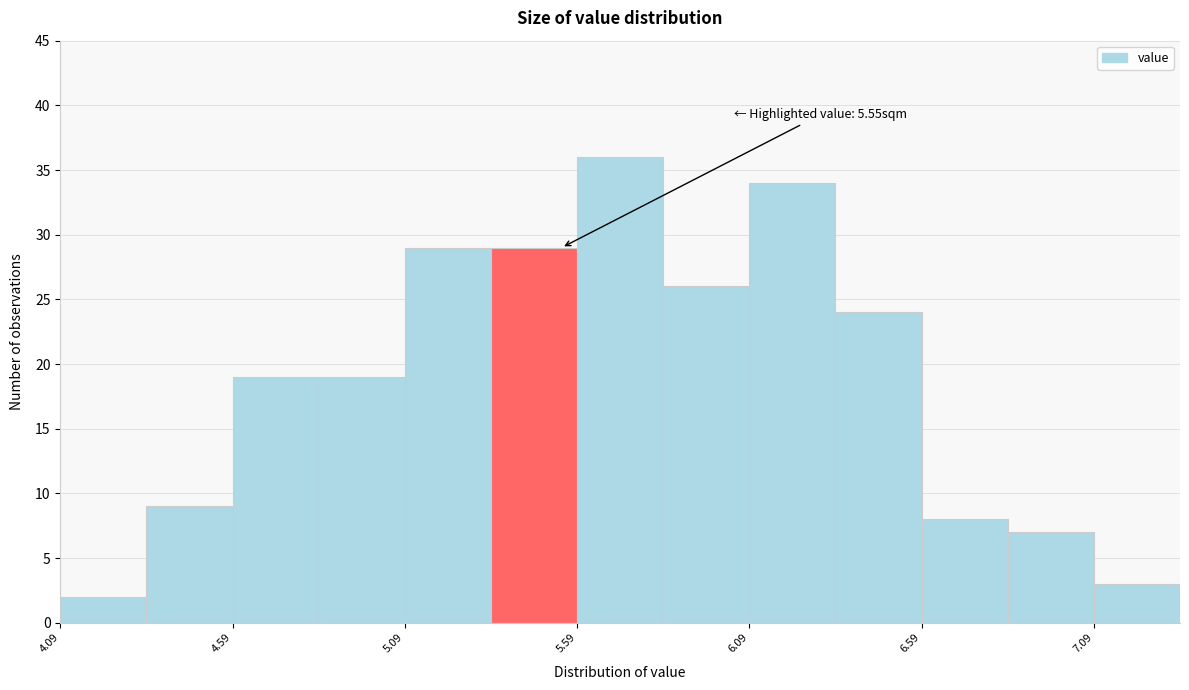

Which range on the x-axis has the tallest bar?

5.595 to 5.845